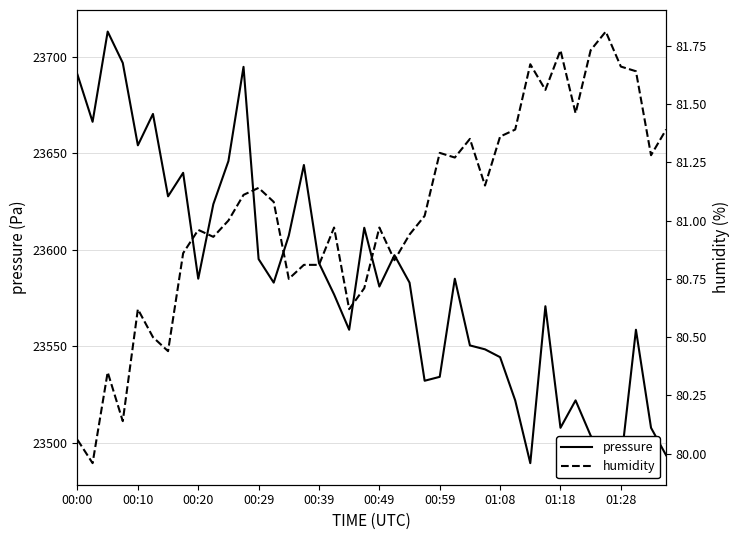

List the series in order of their peak value, lowest first.

humidity, pressure